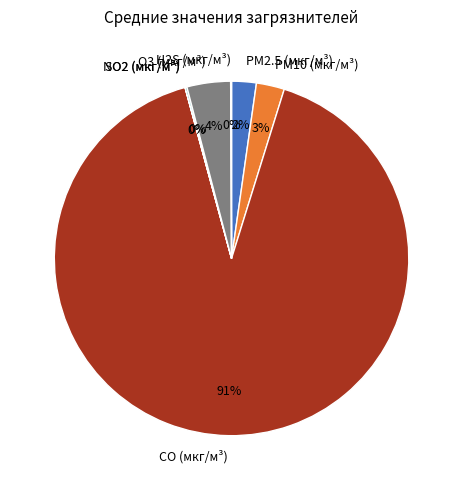

Do PM2.5 (мкг/м³) and O3 (мкг/м³) together represent more than half of the pie?

No